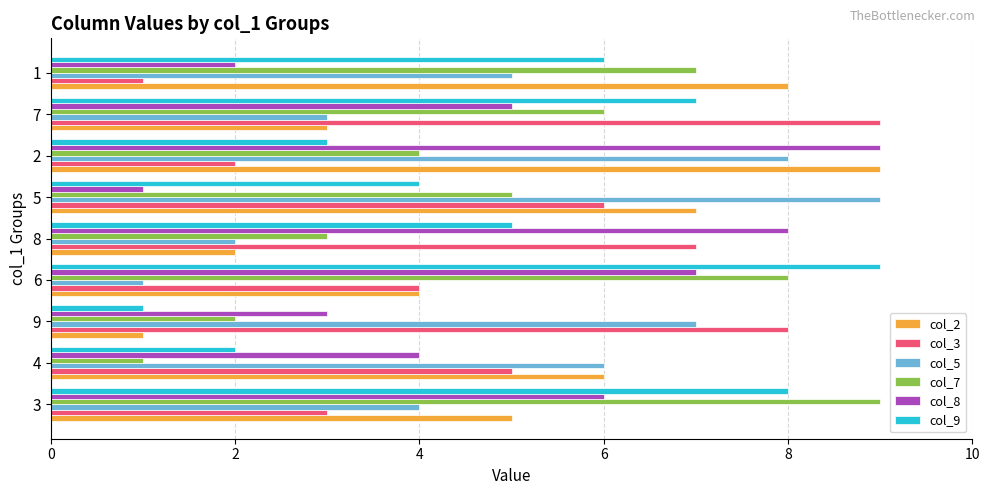

At which label does col_2 reach its peak?

2